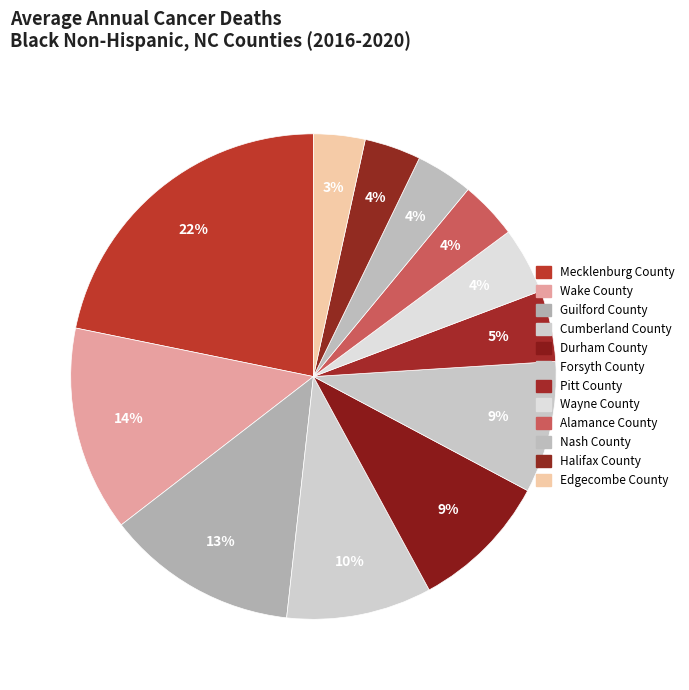

What percentage do Mecklenburg County and Guilford County together represent?

34.6%